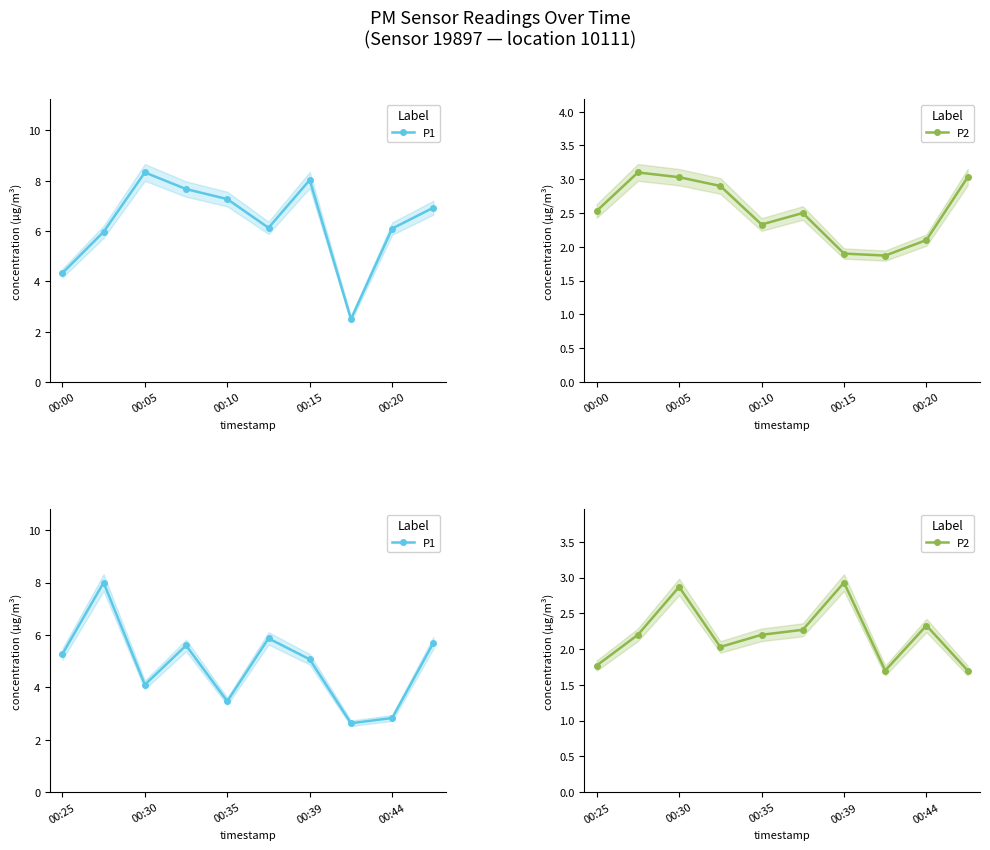

What is the sum of all P2 values?

22.0